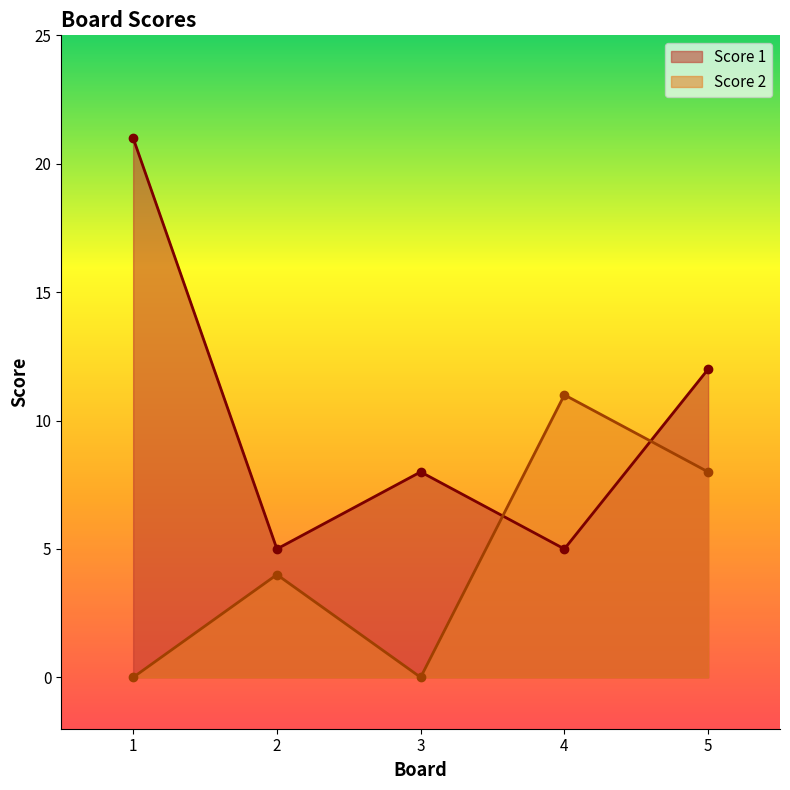

Reading left to right, what are all the values shown in this chart?

Score 1: 1=21	2=5	3=8	4=5	5=12
Score 2: 1=0	2=4	3=0	4=11	5=8